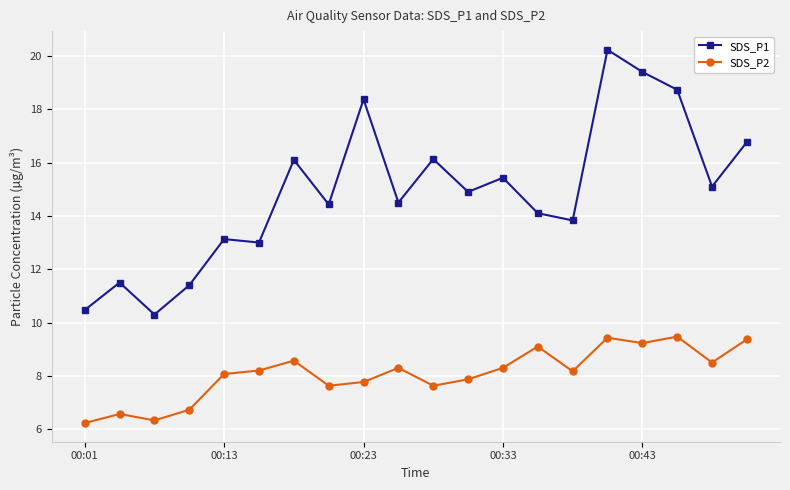

At how many categories does at least one series exceed 7?

20